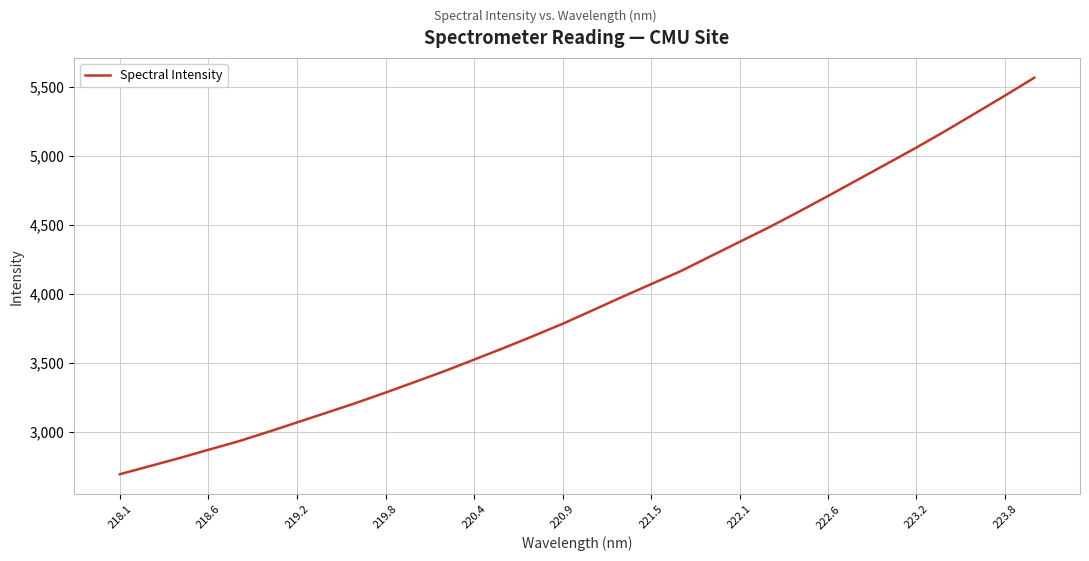

True or false: the data has more than 2 interior local peaks.

False